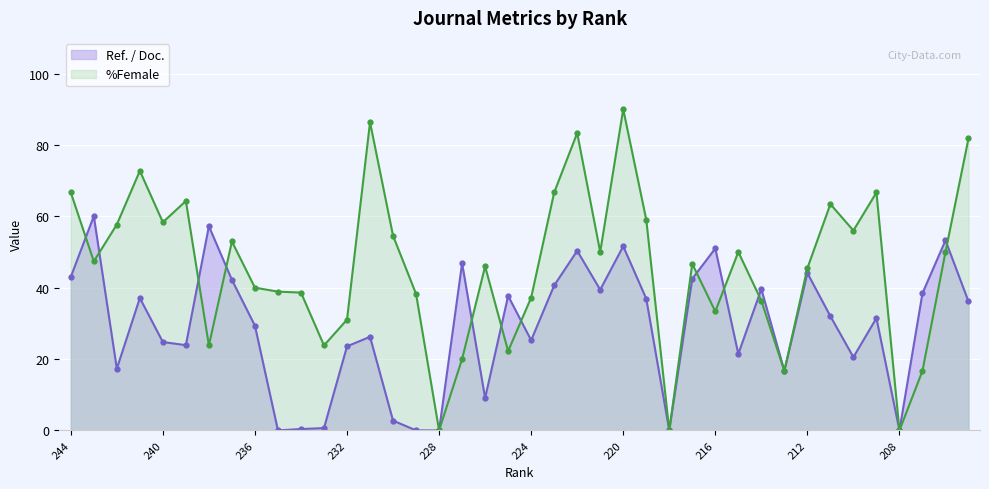

Rank the series by their maximum value, from lowest to highest.

Ref. / Doc., %Female